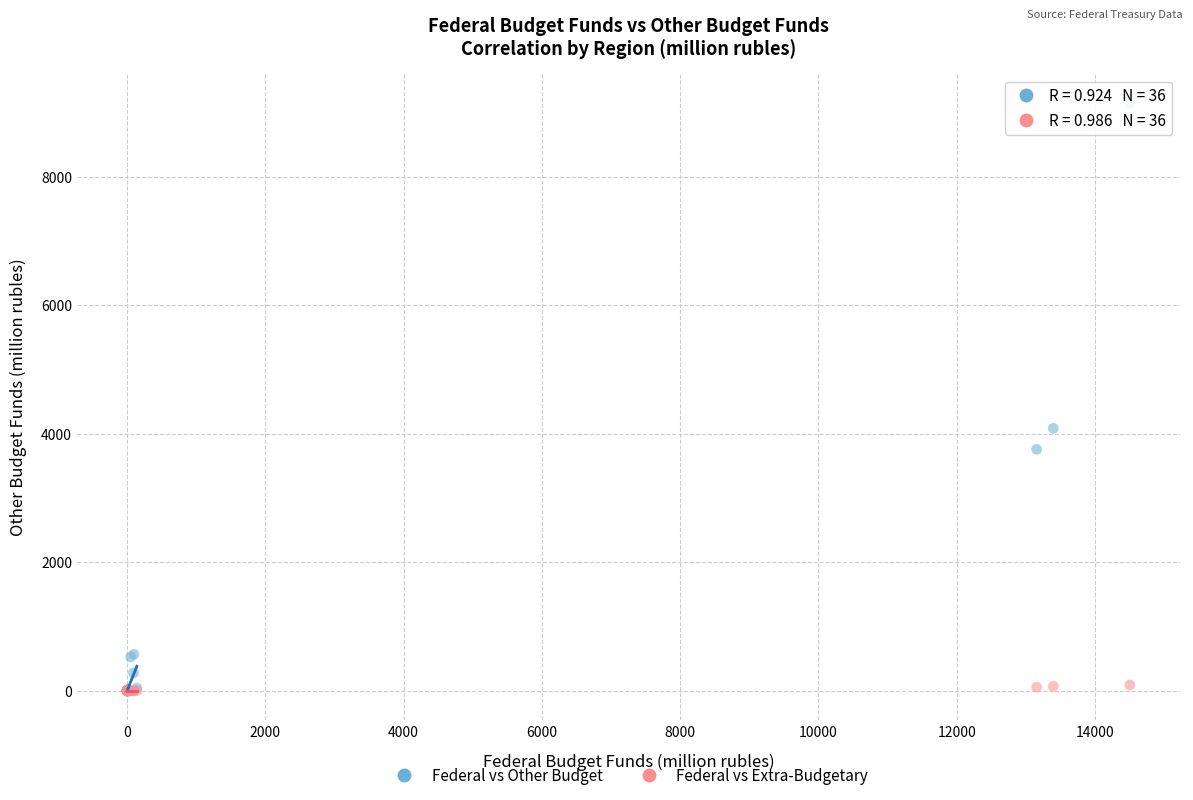

Across all series, what Y value is closest to 4572?

4084.9